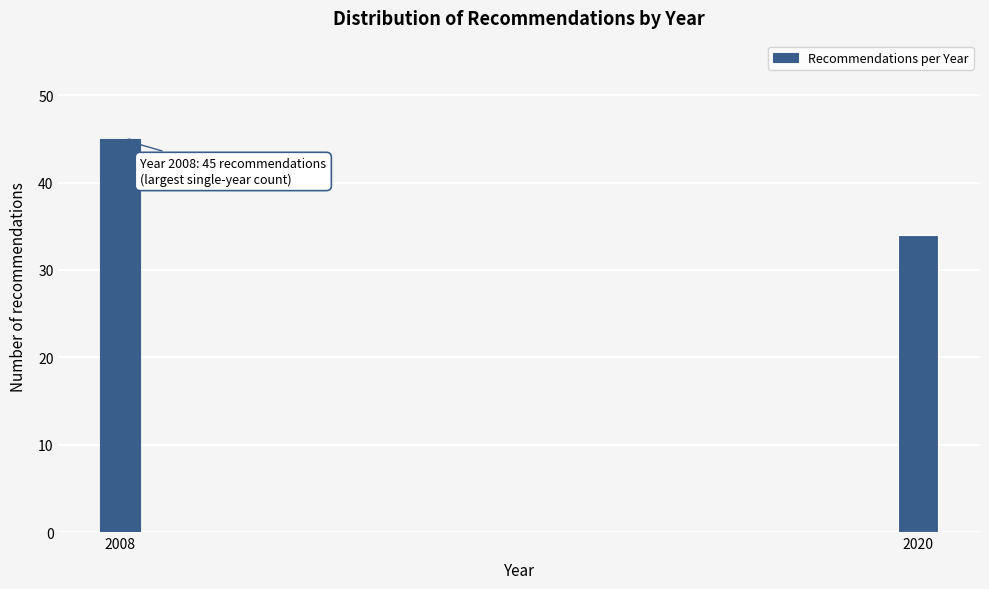

Reading left to right, list all the values displayed in this chart.

2008=45	2020=34